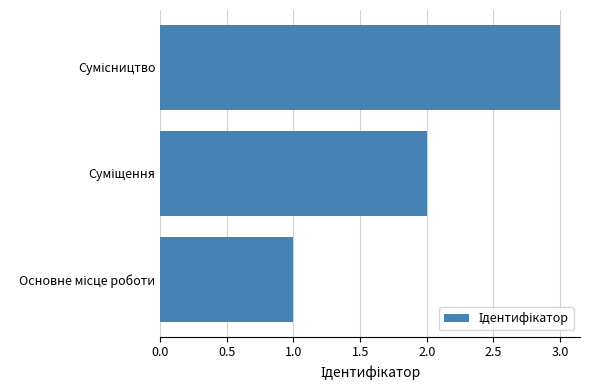

What is the greatest value displayed?

3